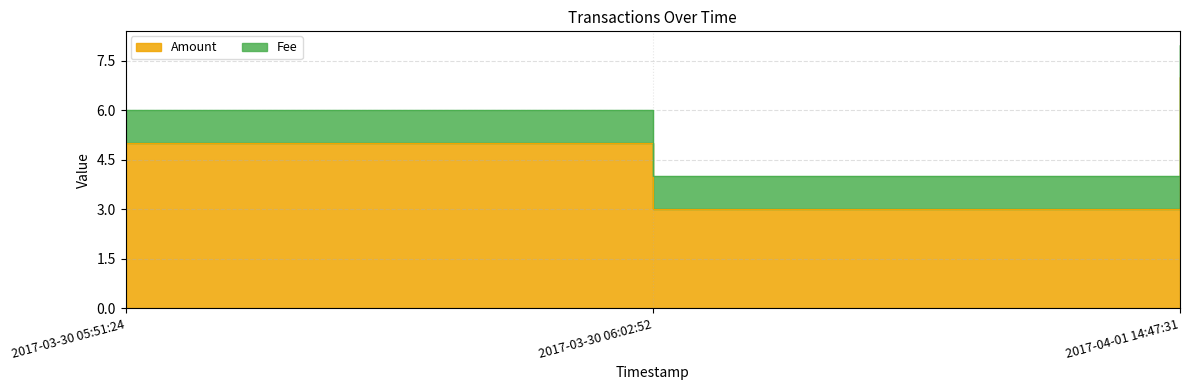

What is the greatest value displayed?

7